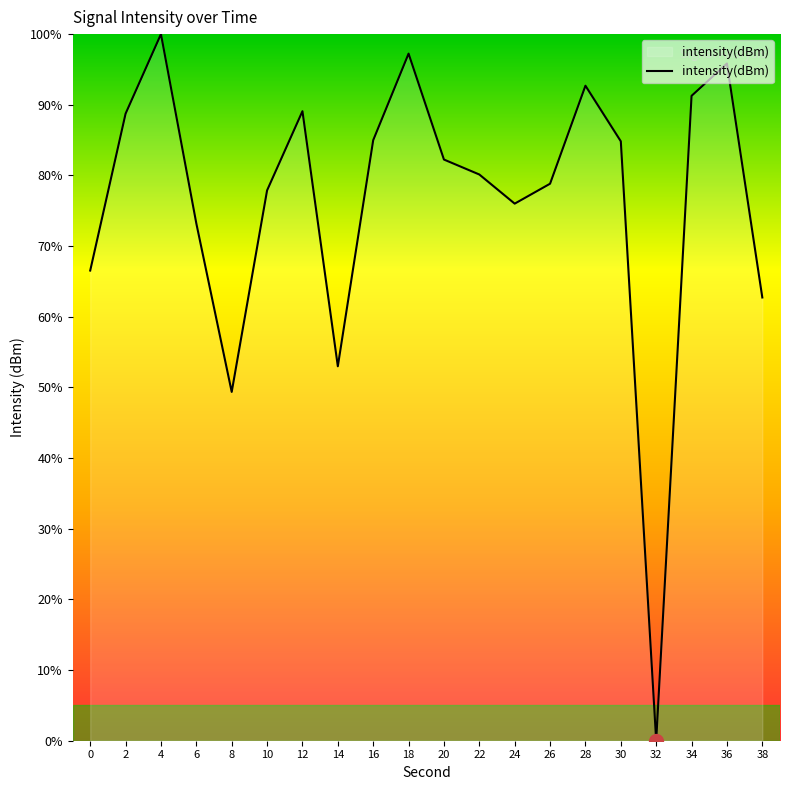

Is it true that the value at 4 is 62.6?

False